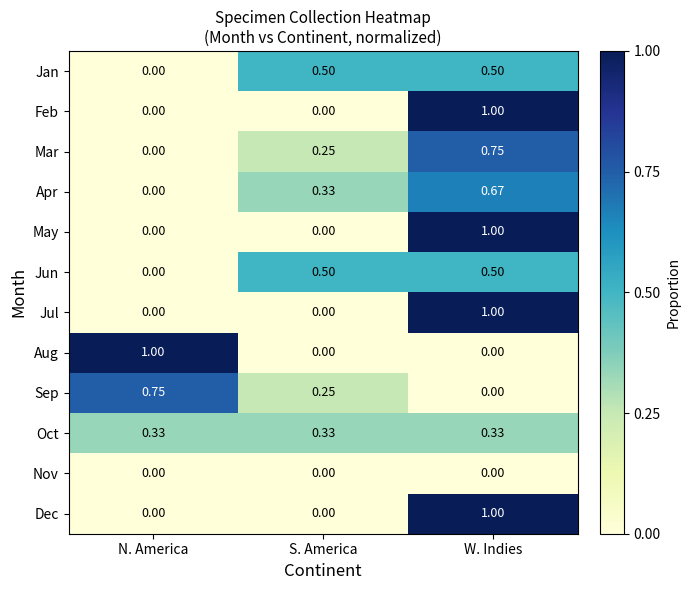

Rank the categories by Sep value from highest to lowest.

N. America, S. America, W. Indies